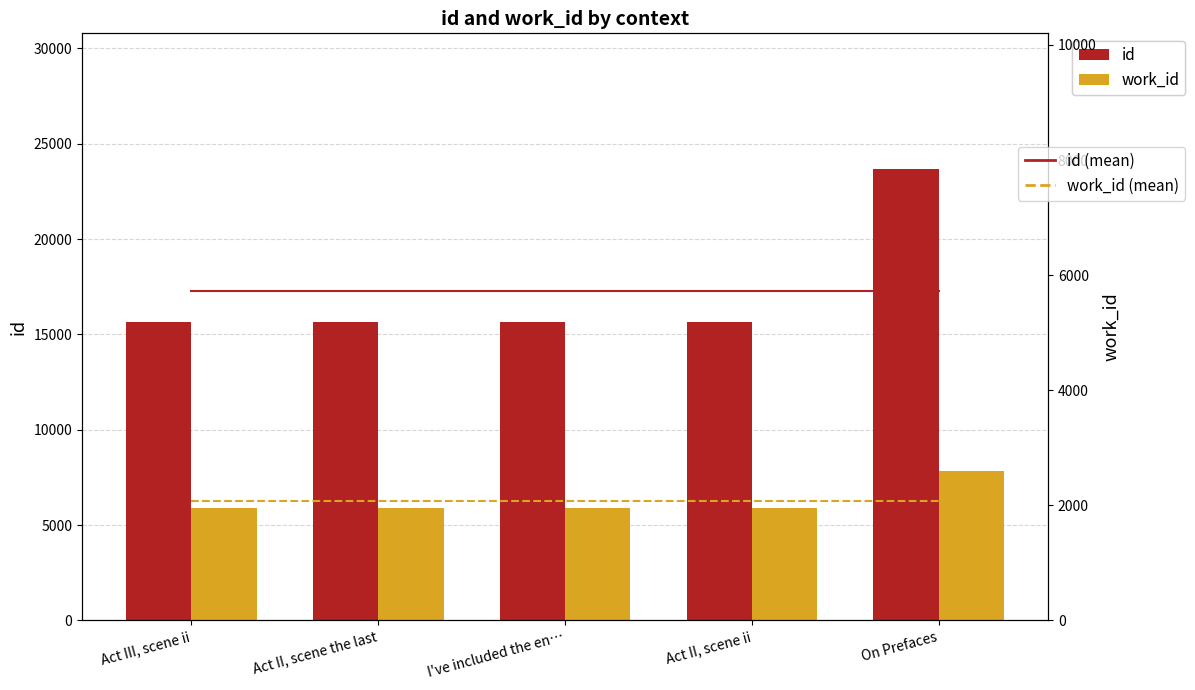

What is the label of the 4th bar from the left?

Act II, scene ii